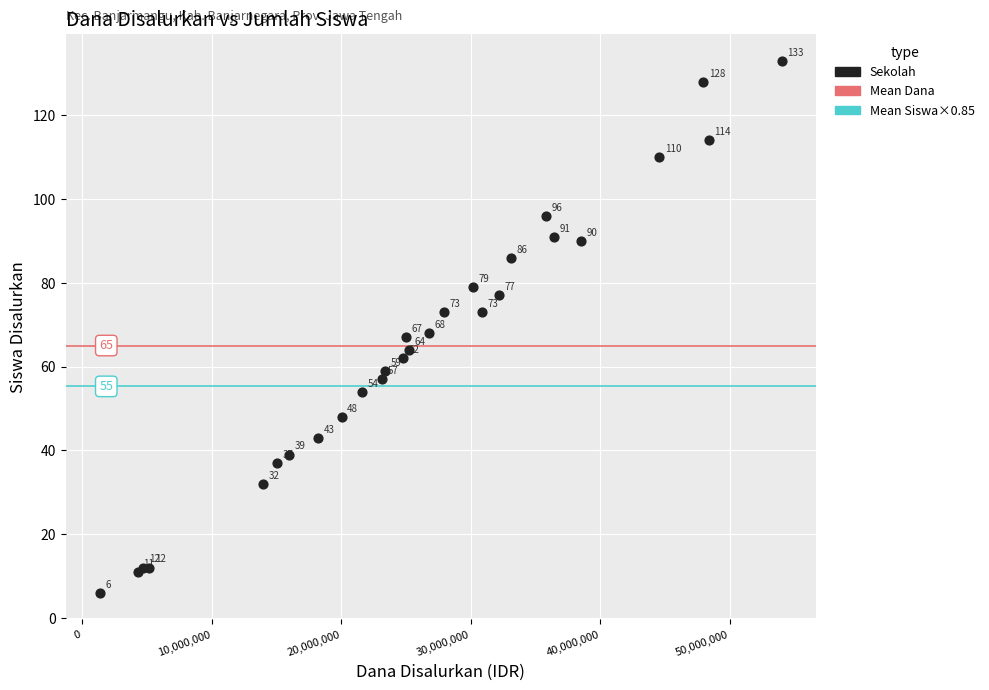

What Y value in the scatter plot is closest to 69?

68